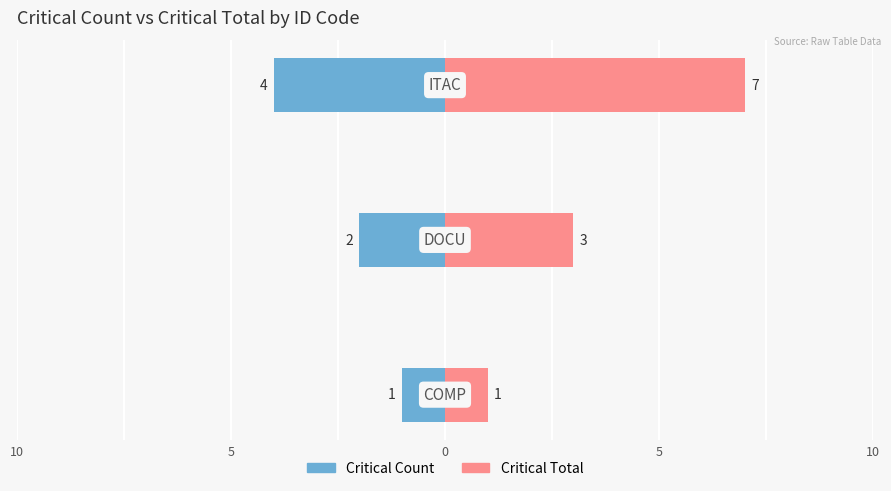

Between 10 and 5, which is larger?

10